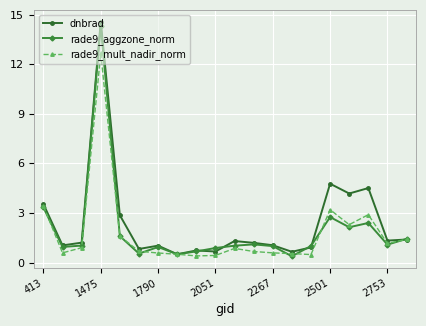

True or false: dnbrad has more than 1 points higher than both neighbors.

True